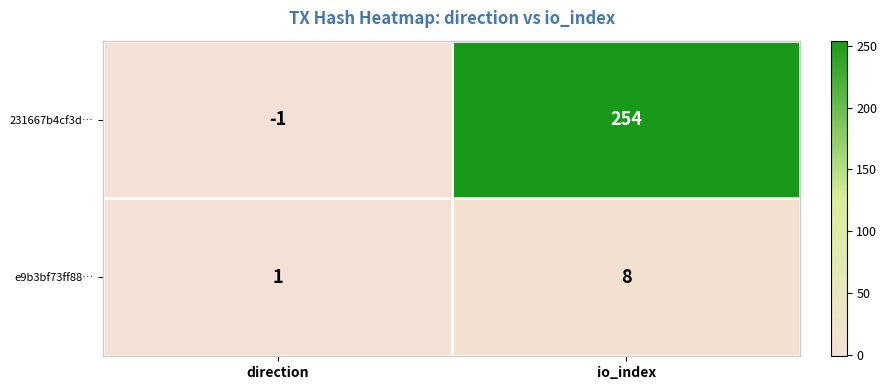

Rank the series by their maximum value, from highest to lowest.

231667b4cf3d…, e9b3bf73ff88…